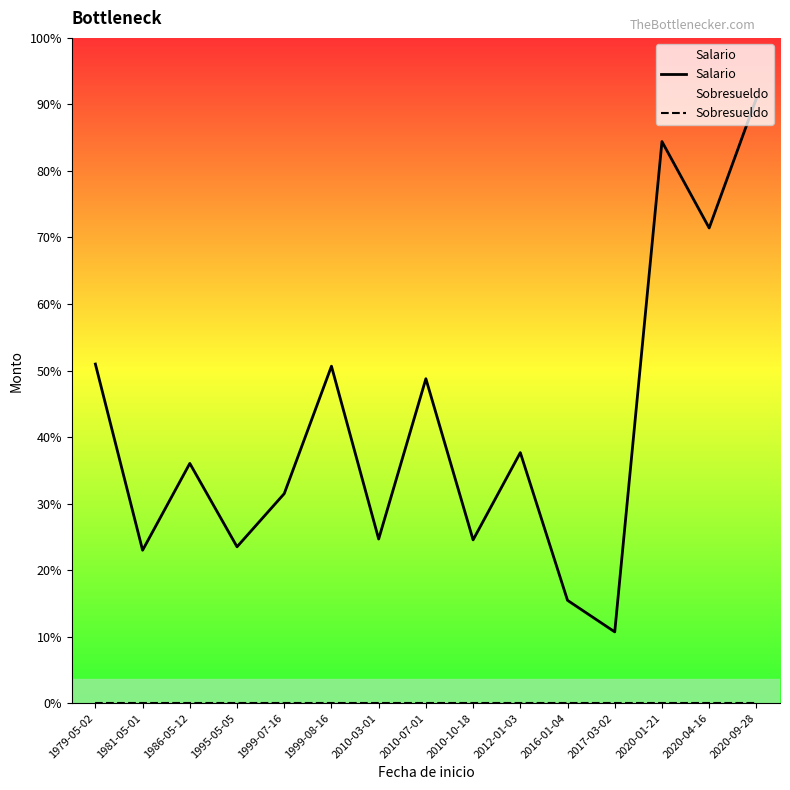

What value does the Salario series have at 2010-07-01, to the nearest 10?

3760